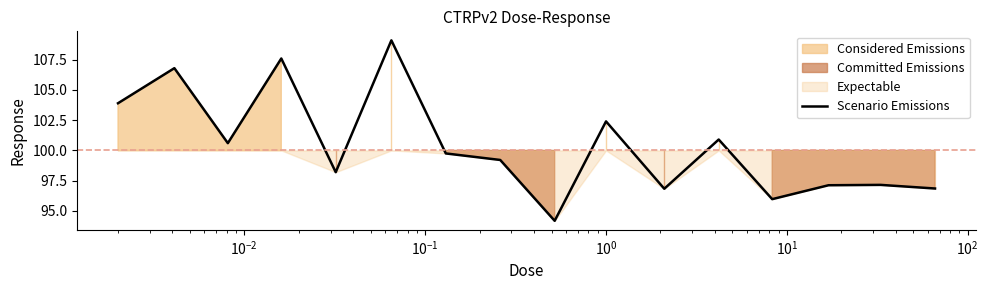

What is the minimum value shown in the chart?

94.2